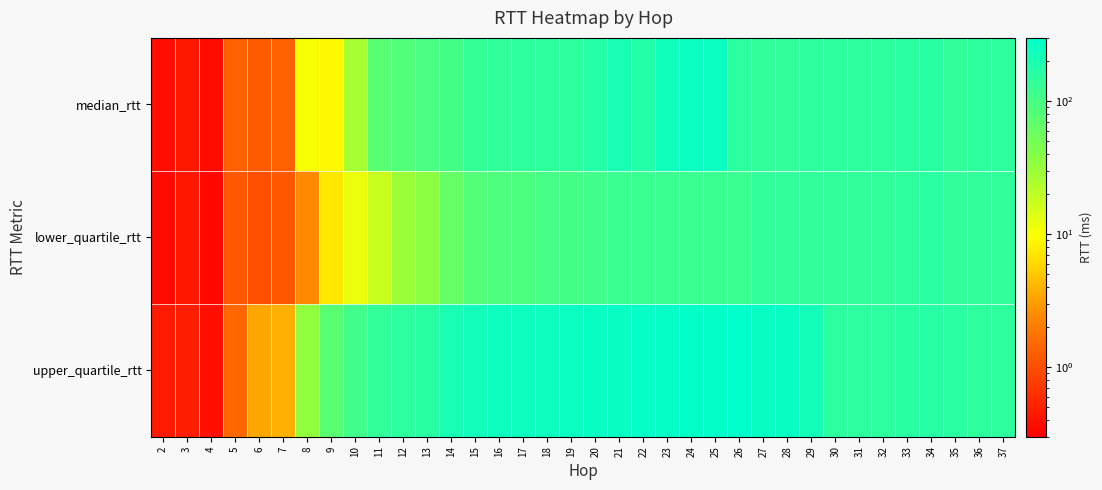

How many series are shown in this chart?

3